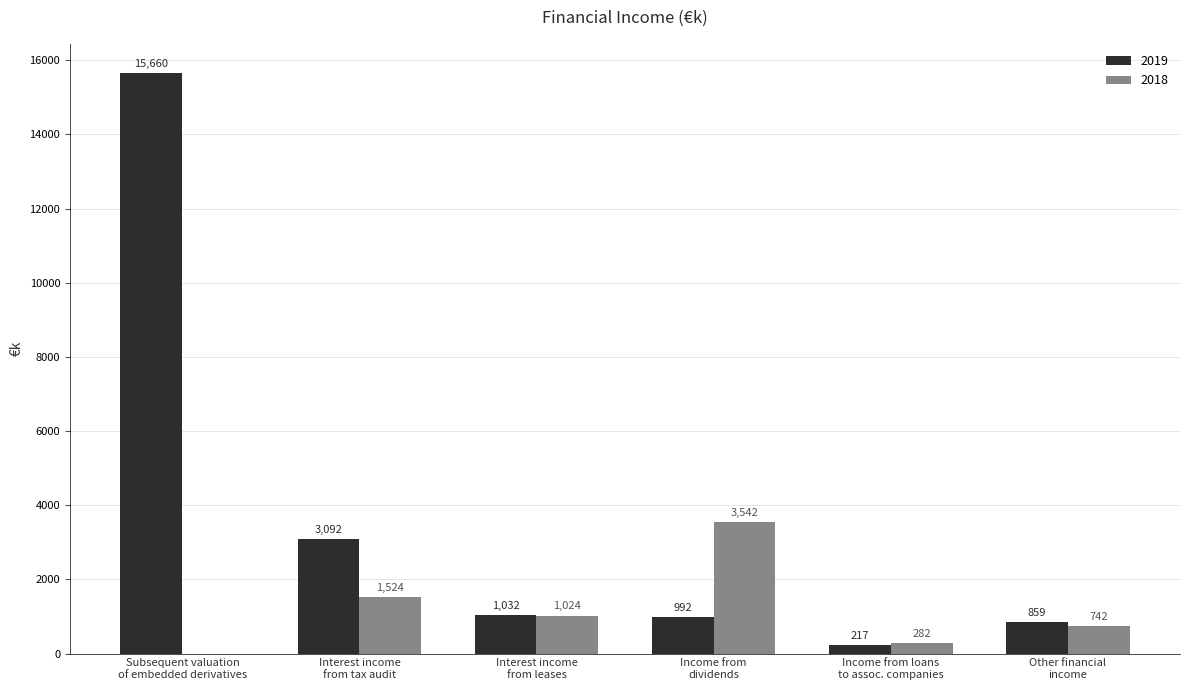

At which category is the sum across all series the highest?

Subsequent valuation
of embedded derivatives